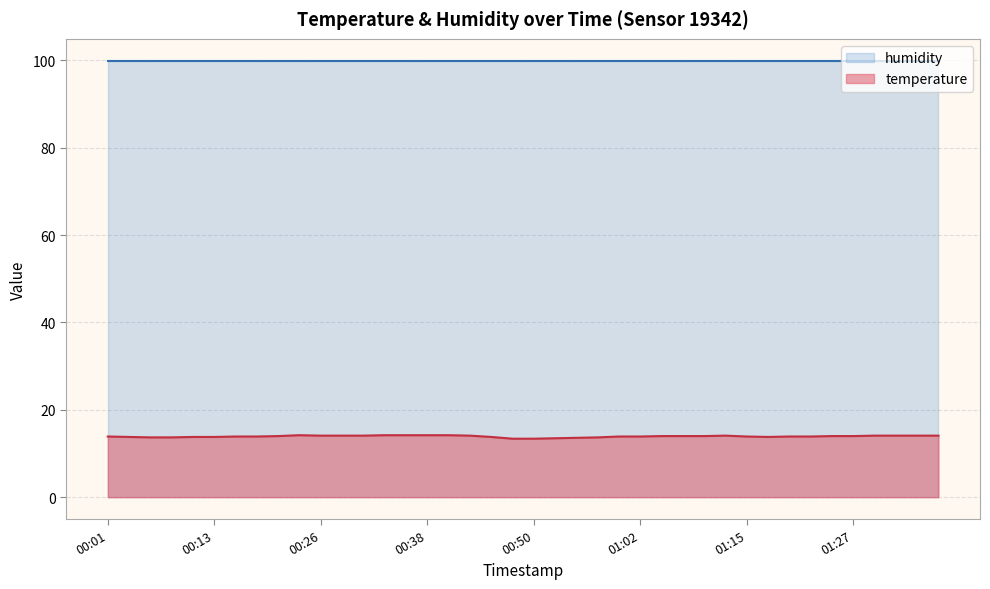

What is the ratio of the value at 00:45 to the value at 00:38?

1.0